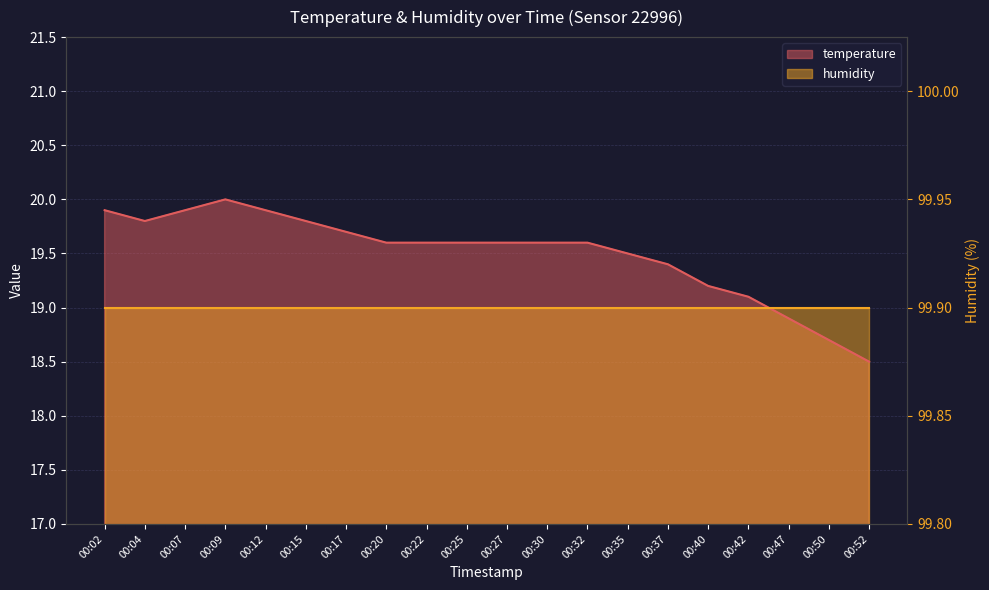

What is the average value?

19.5